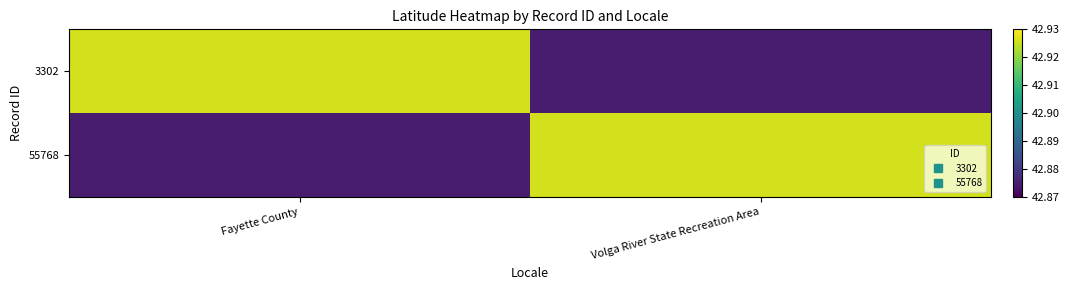

At which category does the chart reach its peak across all series?

Fayette County